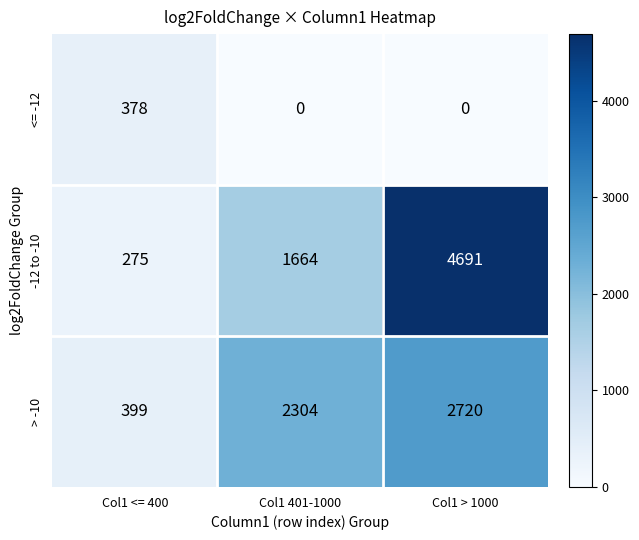

What is the total value across all series at Col1 <= 400?

1052